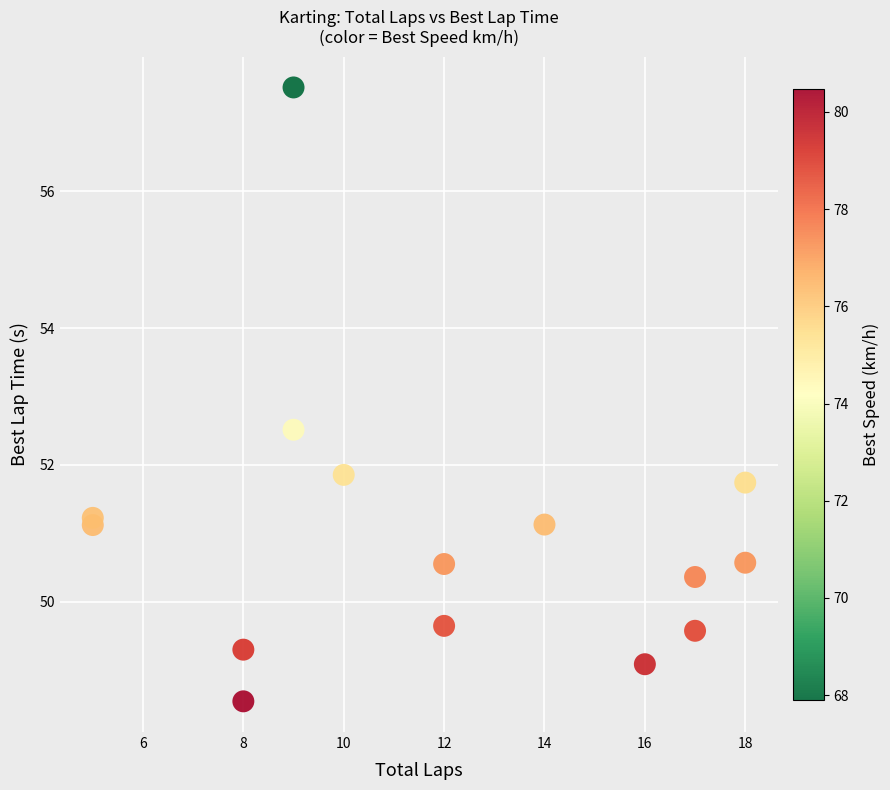

What is the range of Y values (max minus min)?

9.0